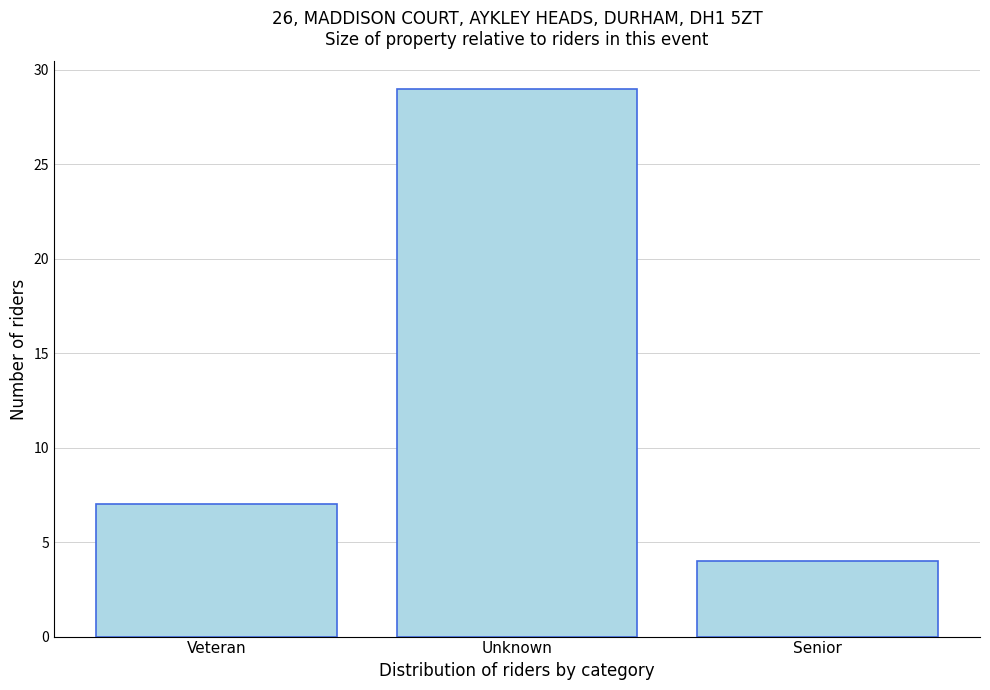

Reading left to right, what are all the values shown in this chart?

Veteran=7	Unknown=29	Senior=4